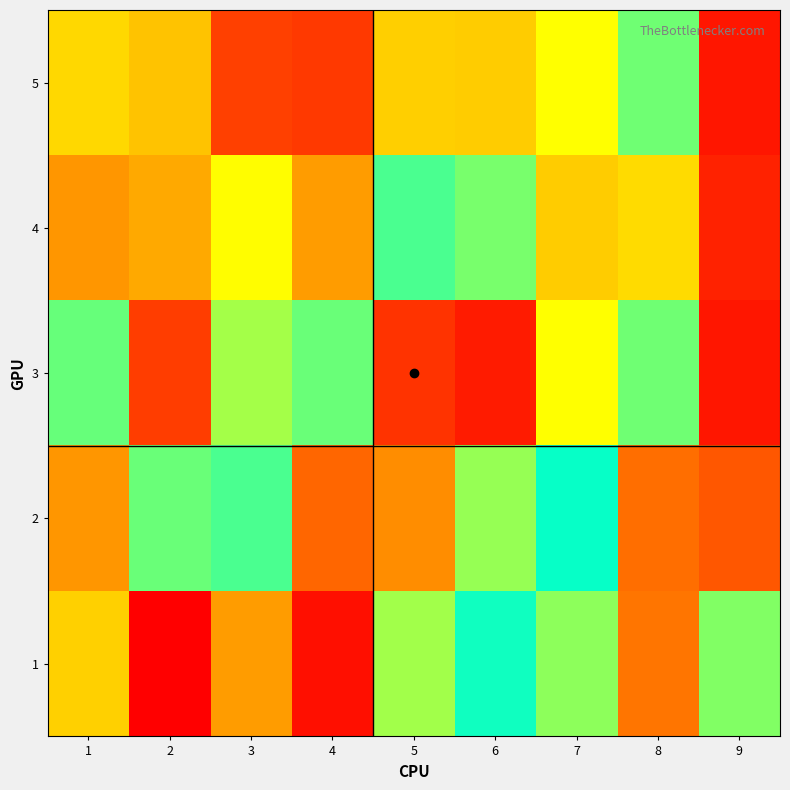

Between 6 and 9, which series saw the biggest shift?

4